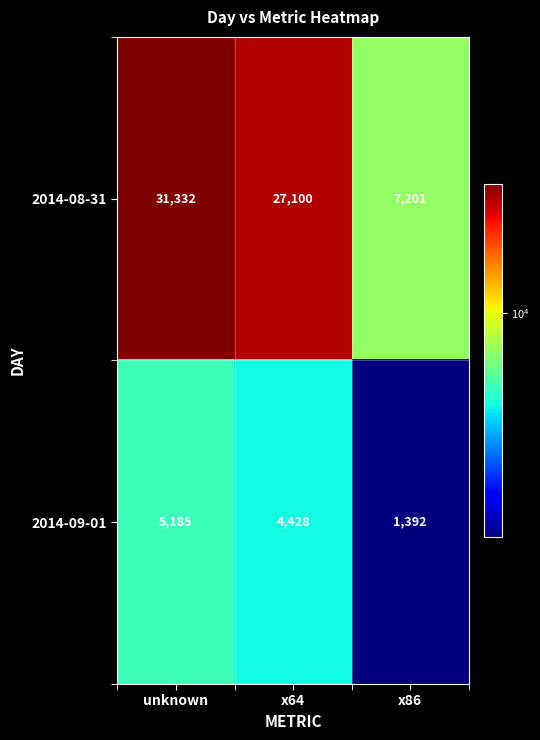

The 2014-08-31 series shows 2458 at x86. True or false?

False